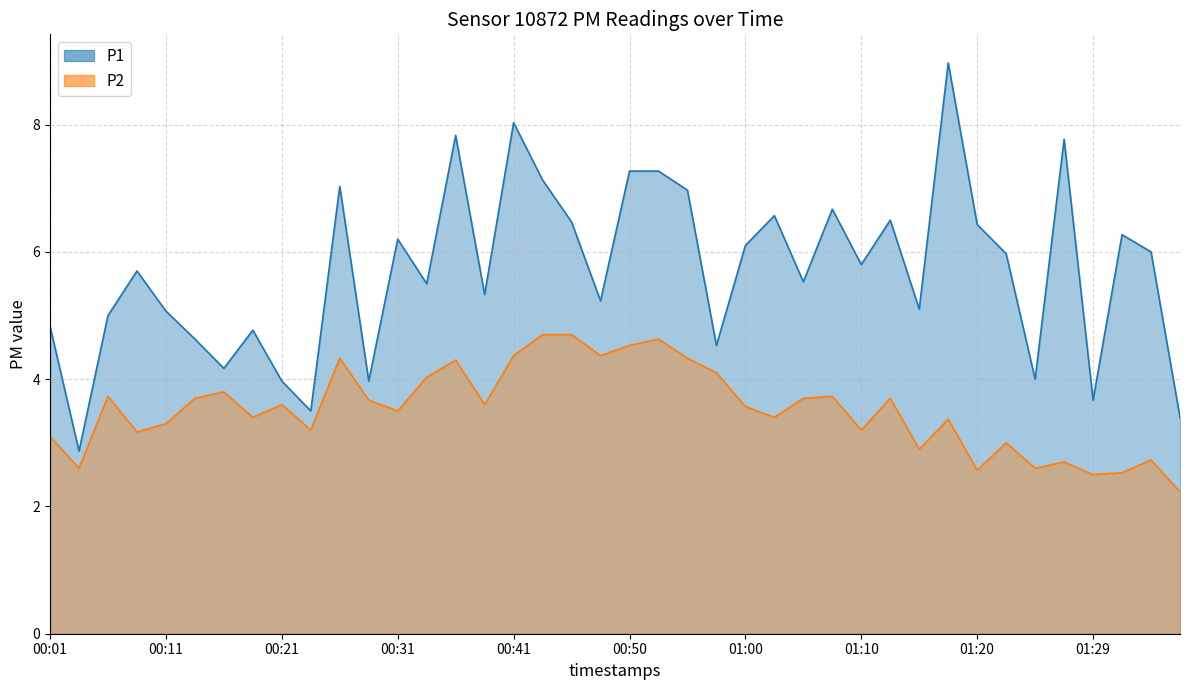

Which series has the largest range (max minus min)?

P1